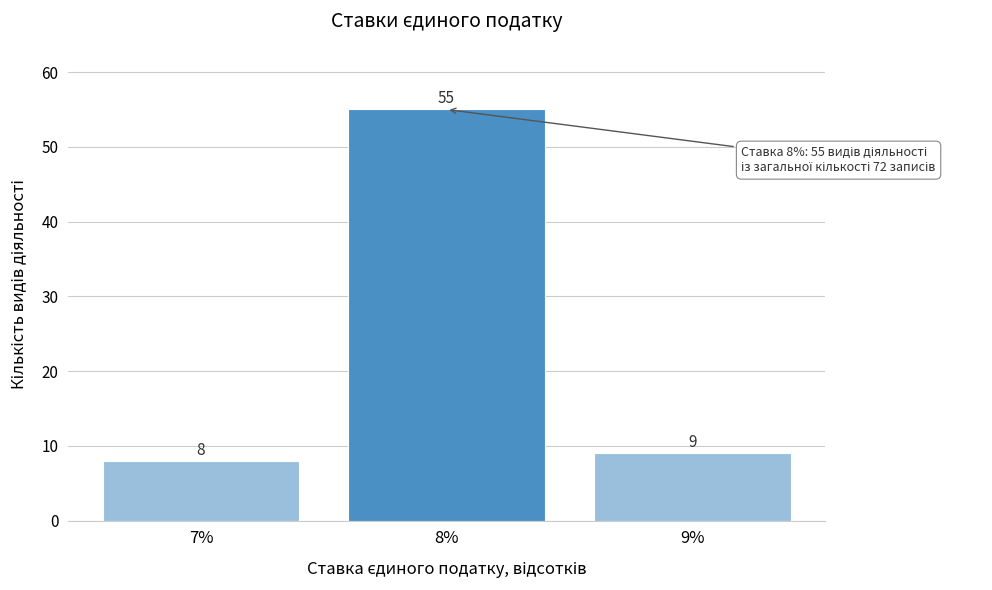

Reading left to right, list all the values displayed in this chart.

8	55	9